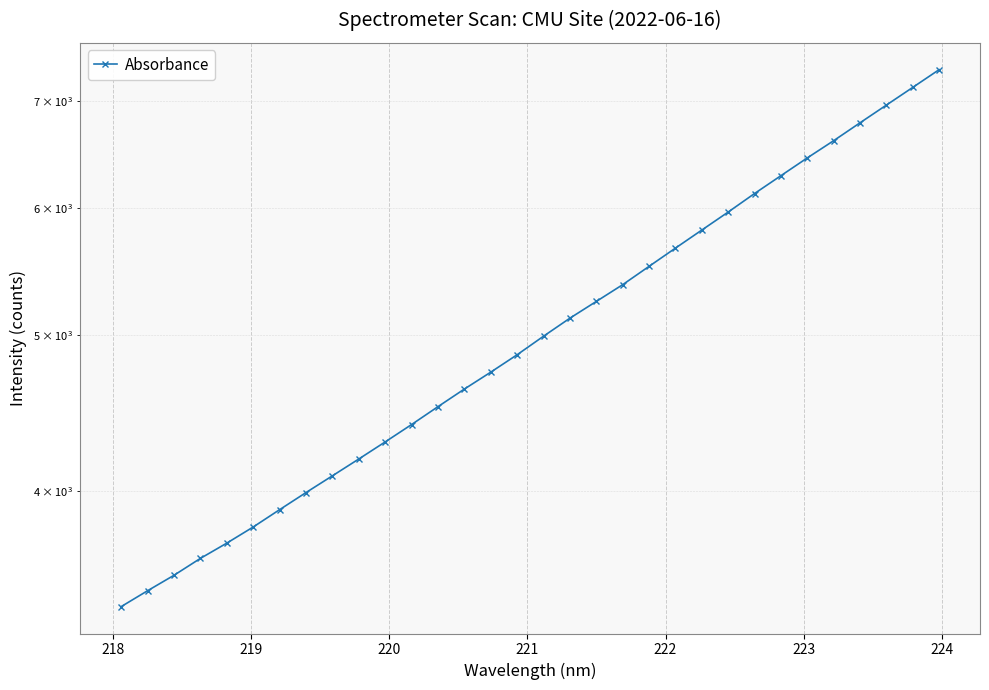

Count the number of values greater than 4994.

16